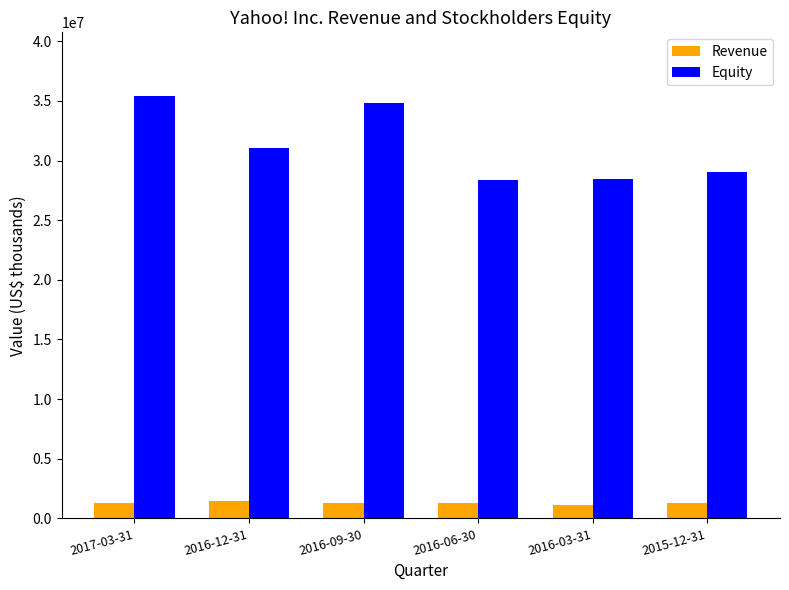

Which series has the widest spread of values?

Equity